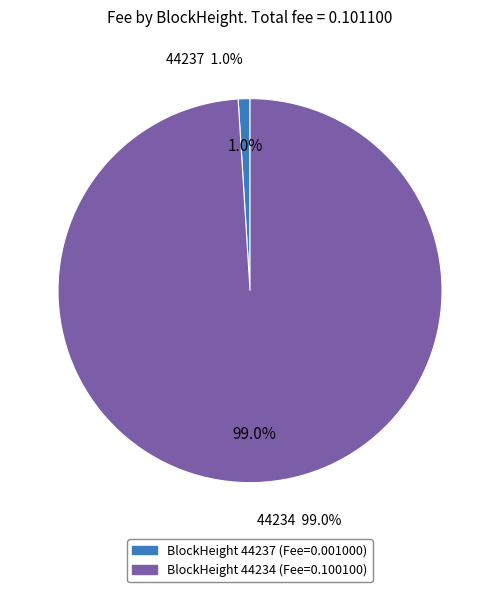

Which category accounts for the majority?

44234